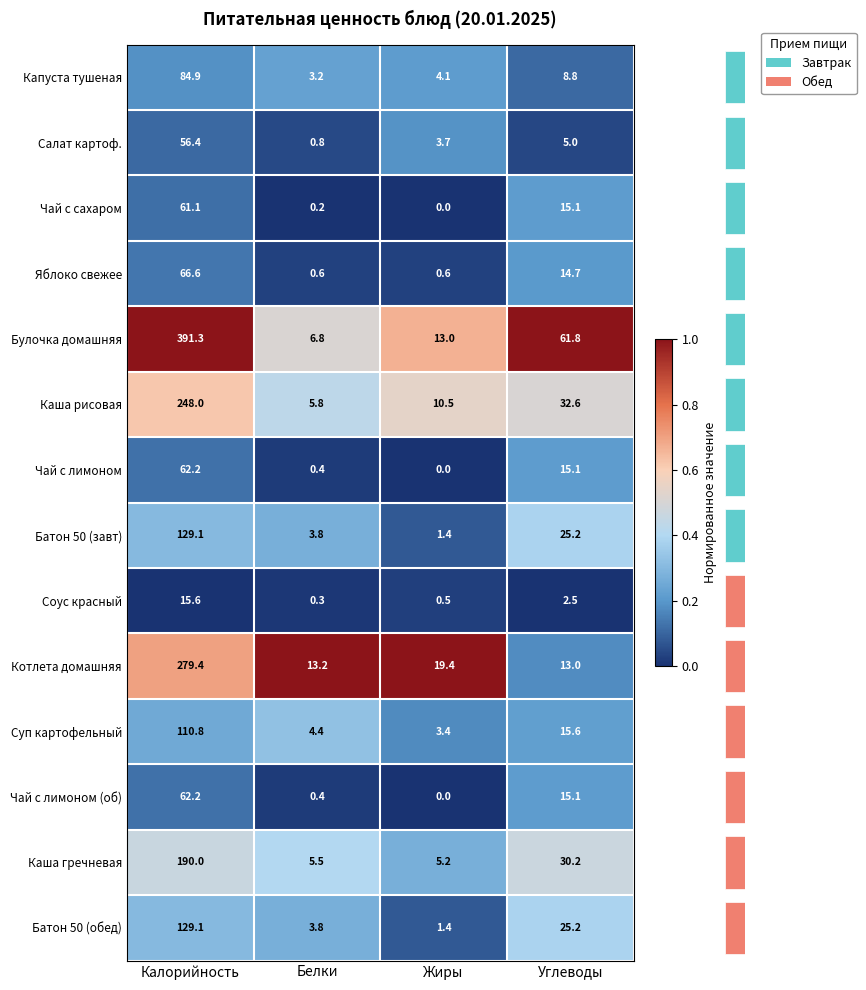

True or false: Каша гречневая has a value of 3.2 at Жиры.

False